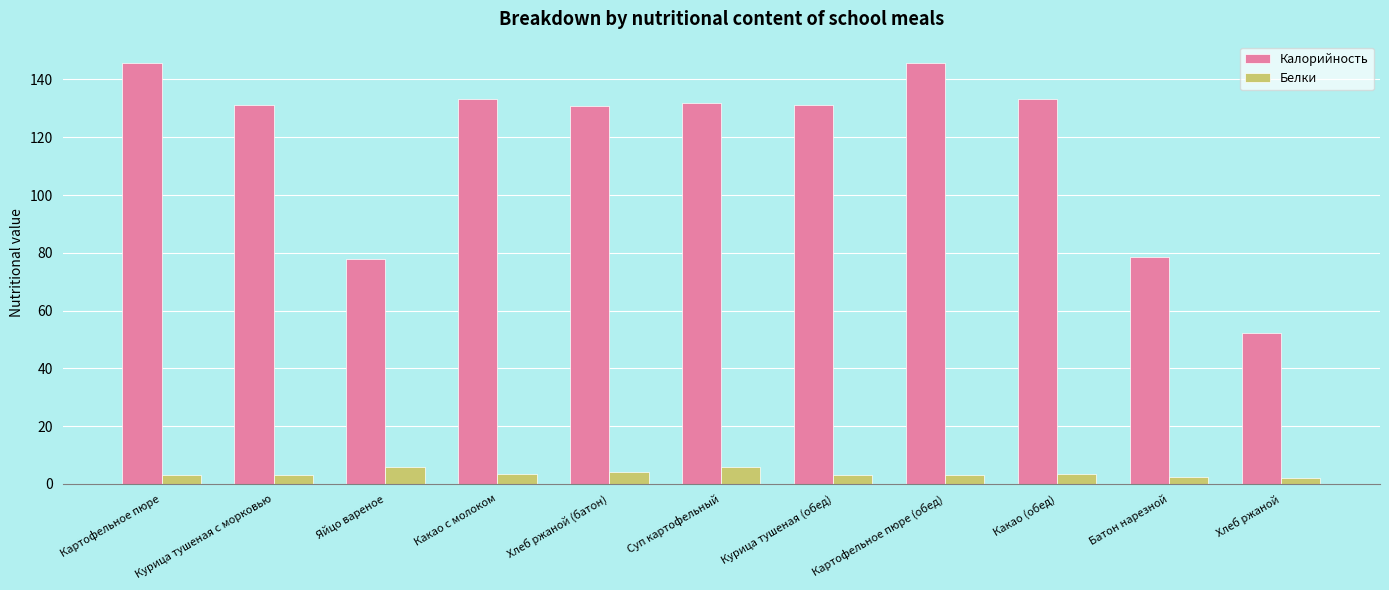

What position from the right is Какао (обед)?

3